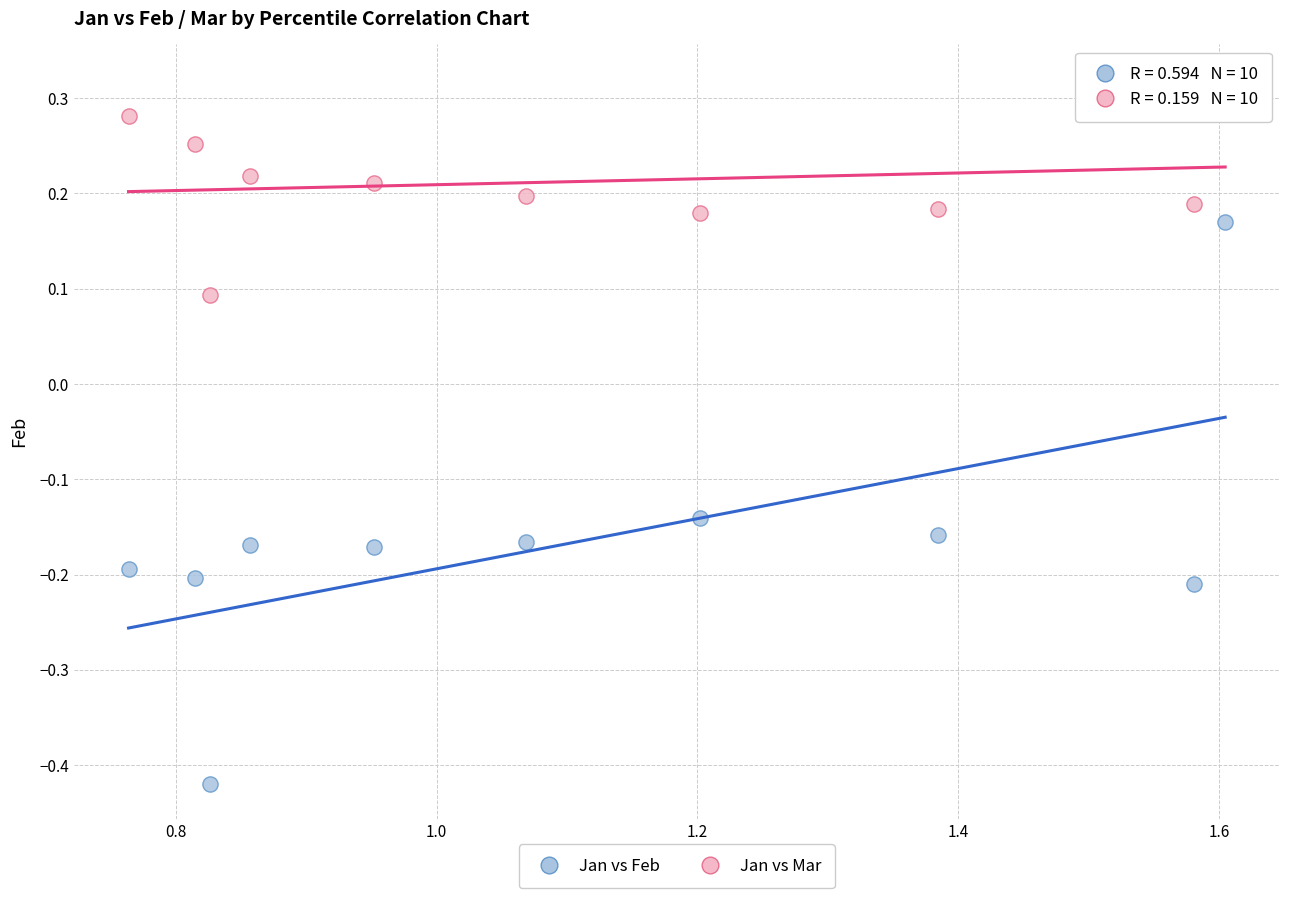

Which series has the largest Y range (max minus min)?

Jan vs Feb